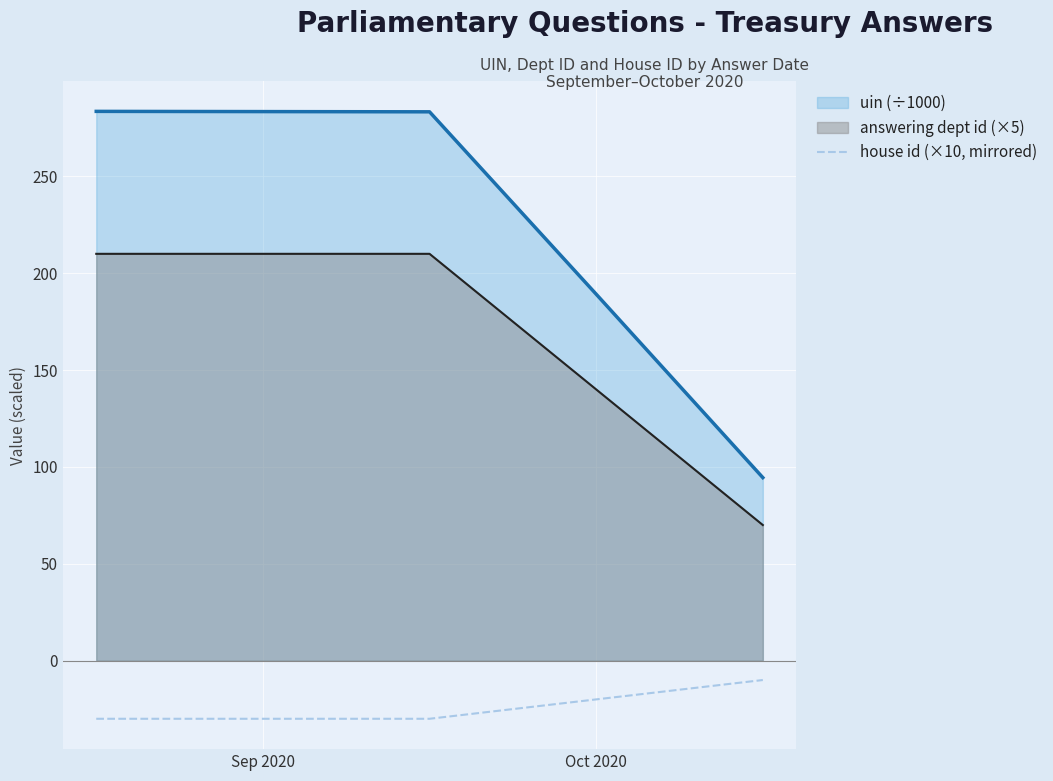

Which series has the widest spread of values?

uin (÷1000)